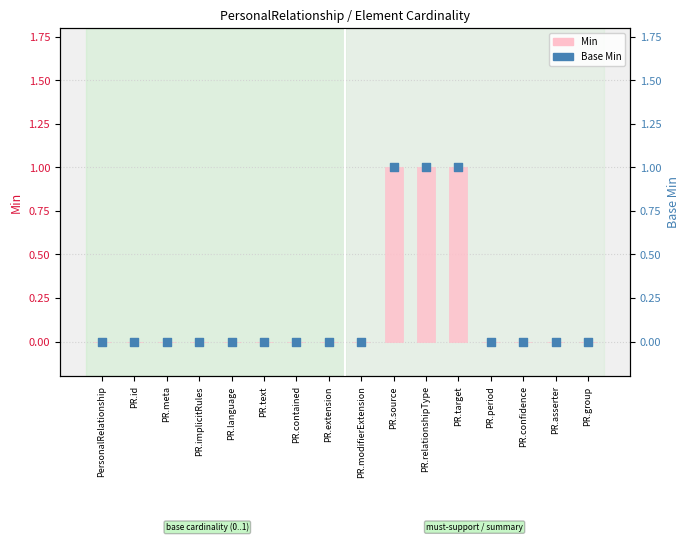

Is the value of Base Min at PR.contained greater than the value of Min at PR.meta?

No